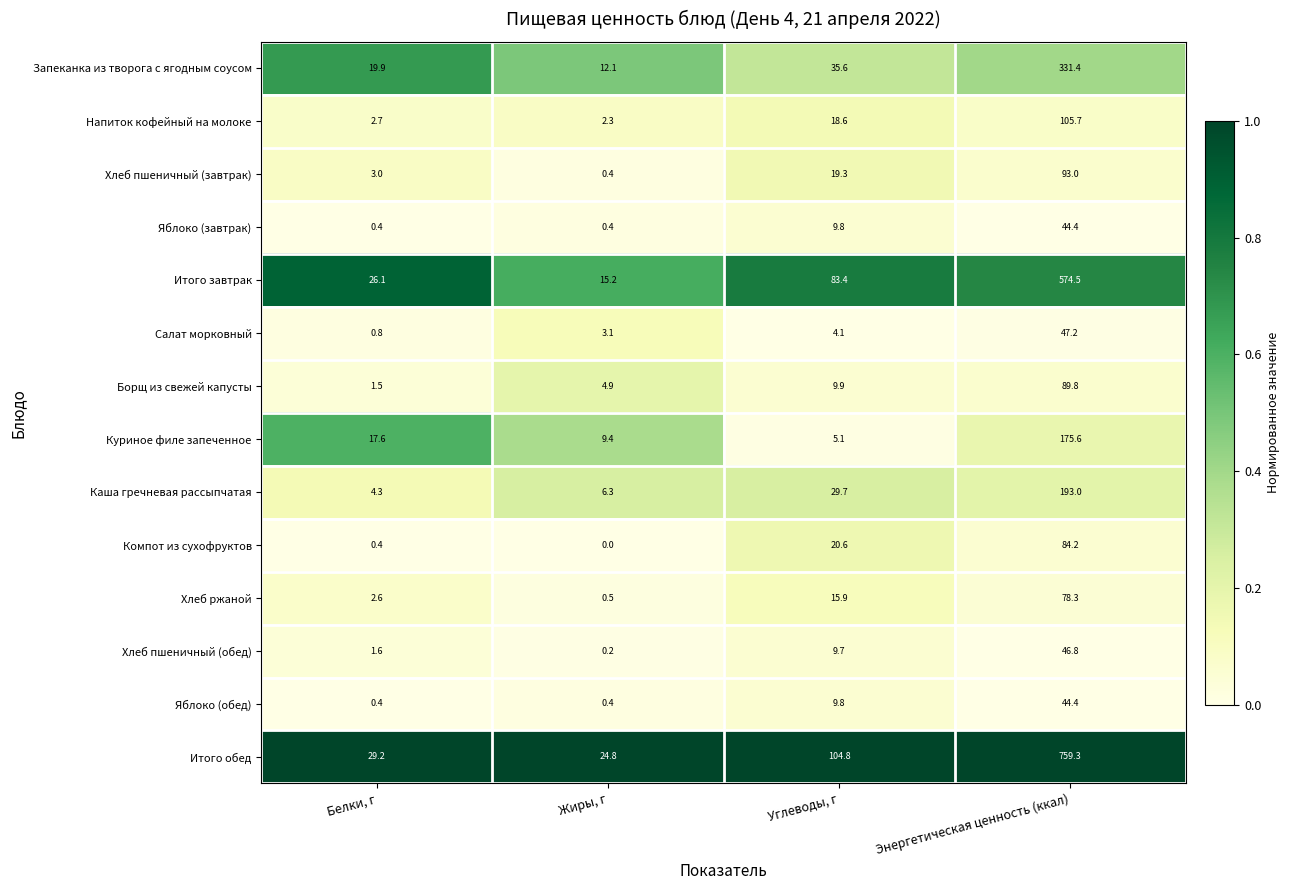

Between Углеводы, г and Энергетическая ценность (ккал), which series saw the biggest shift?

Итого обед